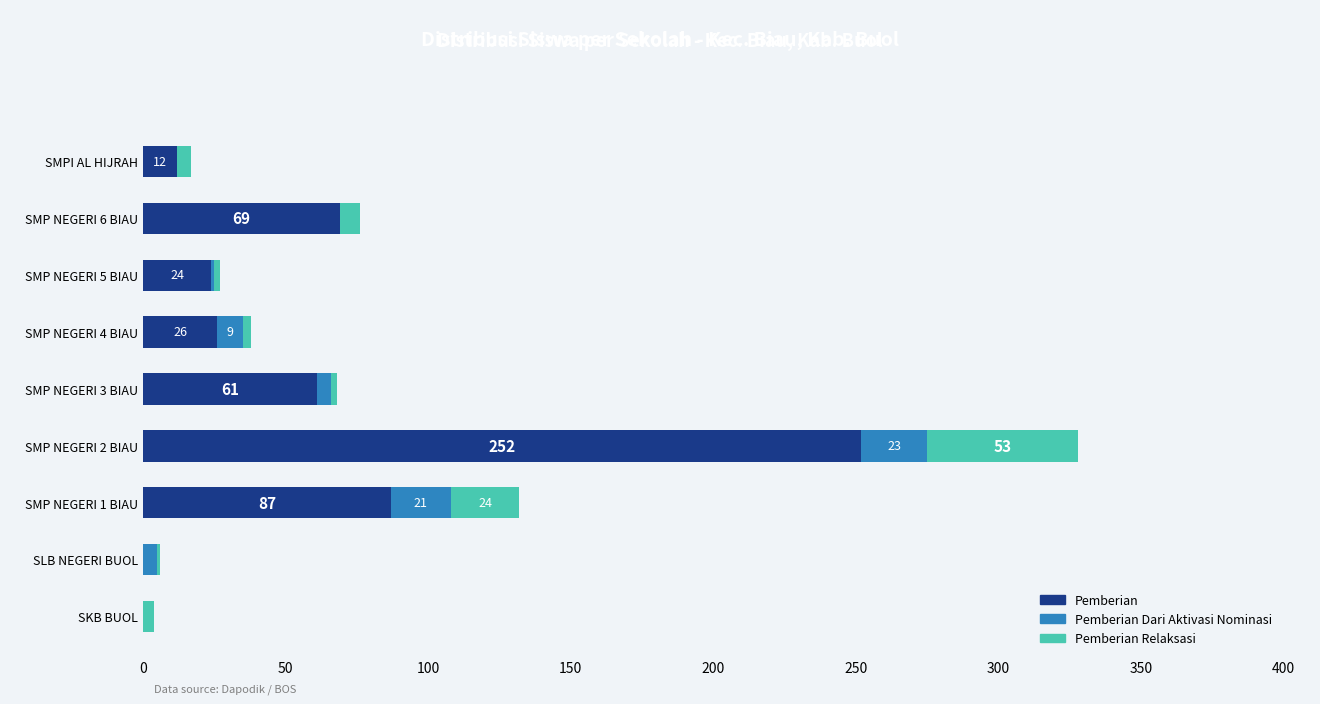

At which category is the sum across all series the highest?

SMP NEGERI 2 BIAU